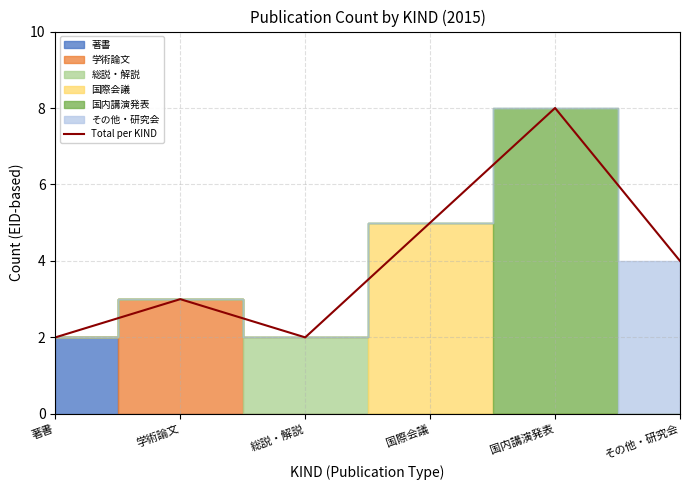

What is the value of the 6th point from the left?

4